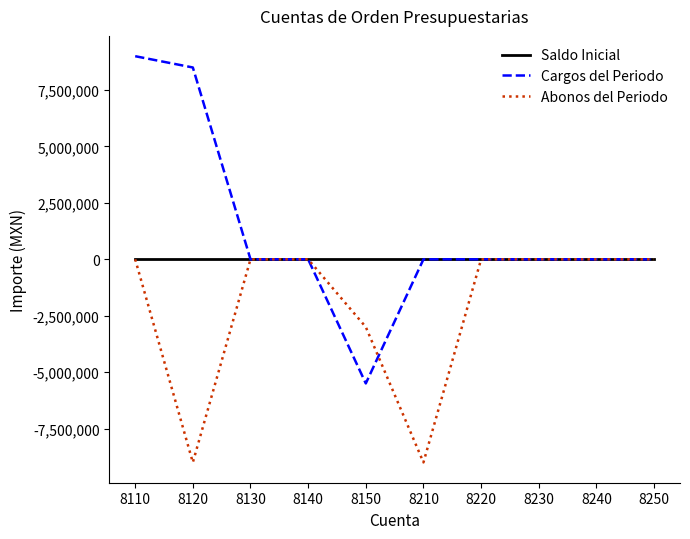

Reading left to right, what are all the values shown in this chart?

Saldo Inicial: 0.0	0.0	0.0	0.0	0.0	0.0	0.0	0.0	0.0	0.0
Cargos del Periodo: 9000055.0	8500103.8	0.0	0.0	-5500103.8	0.0	0.0	0.0	0.0	0.0
Abonos del Periodo: 0.0	-9000055.0	0.0	0.0	-3000000.0	-9000055.0	0.0	0.0	0.0	0.0